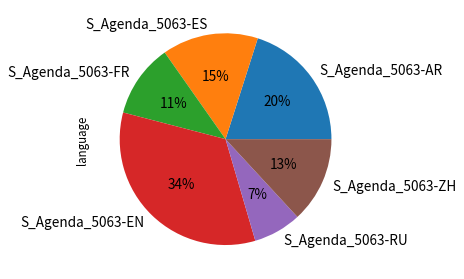

Combined, do S_Agenda_5063-EN and S_Agenda_5063-AR account for over 50%?

Yes